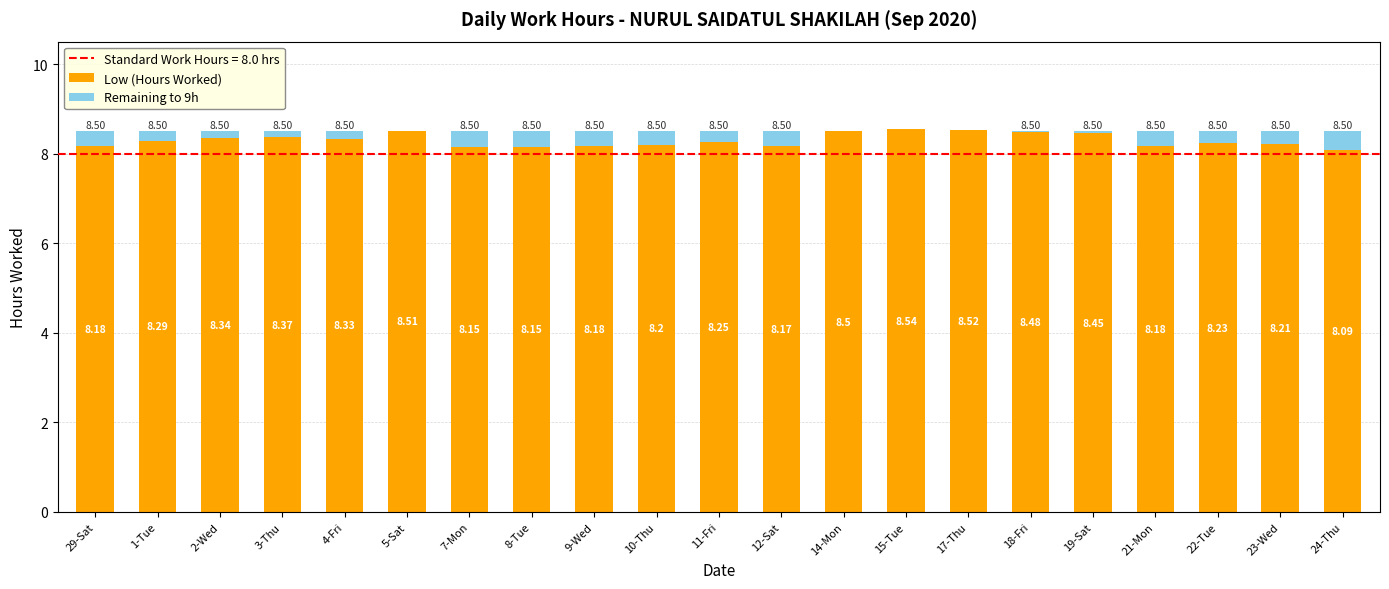

At which category is the sum across all series the highest?

15-Tue